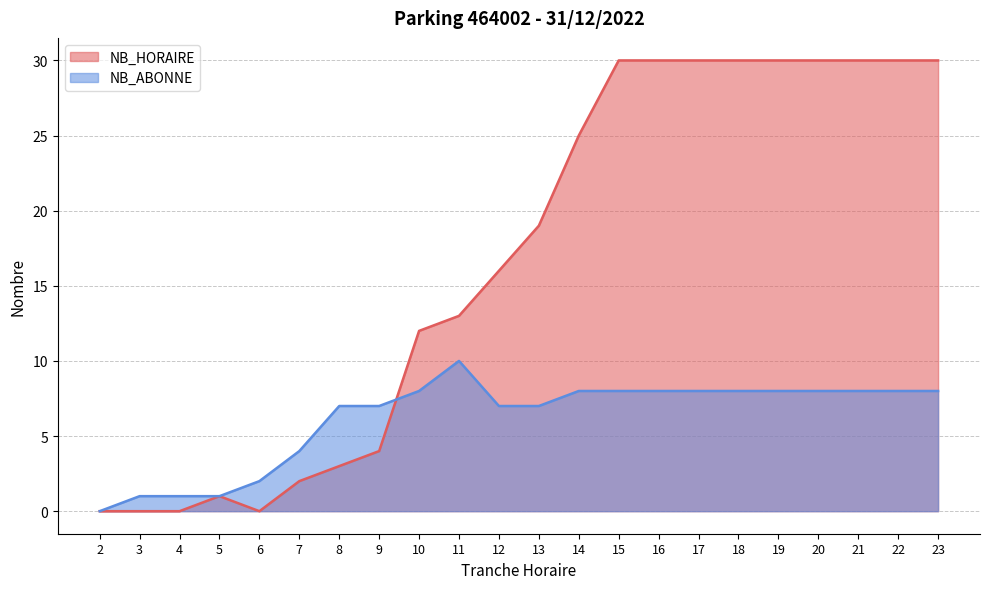

What is the difference between the NB_ABONNE values at 22 and 11?

2